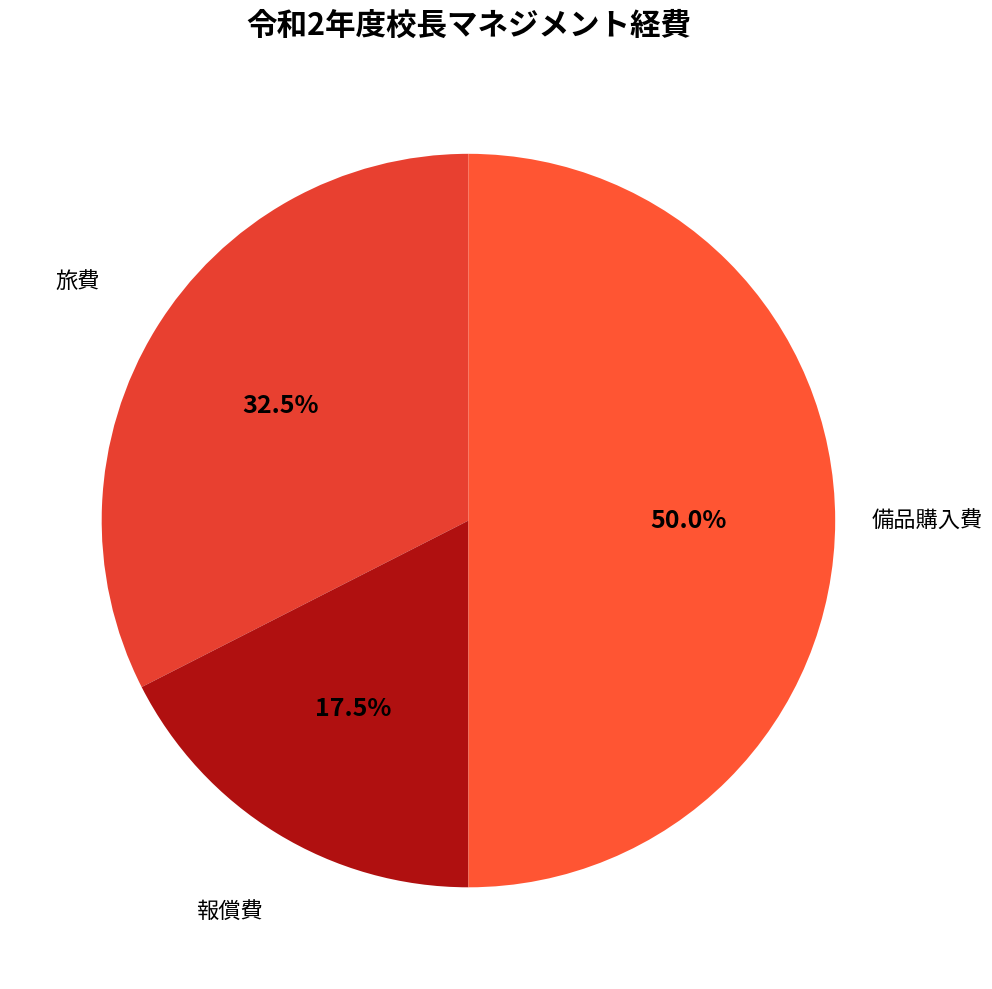

Between 備品購入費 and 報償費, which is larger?

備品購入費